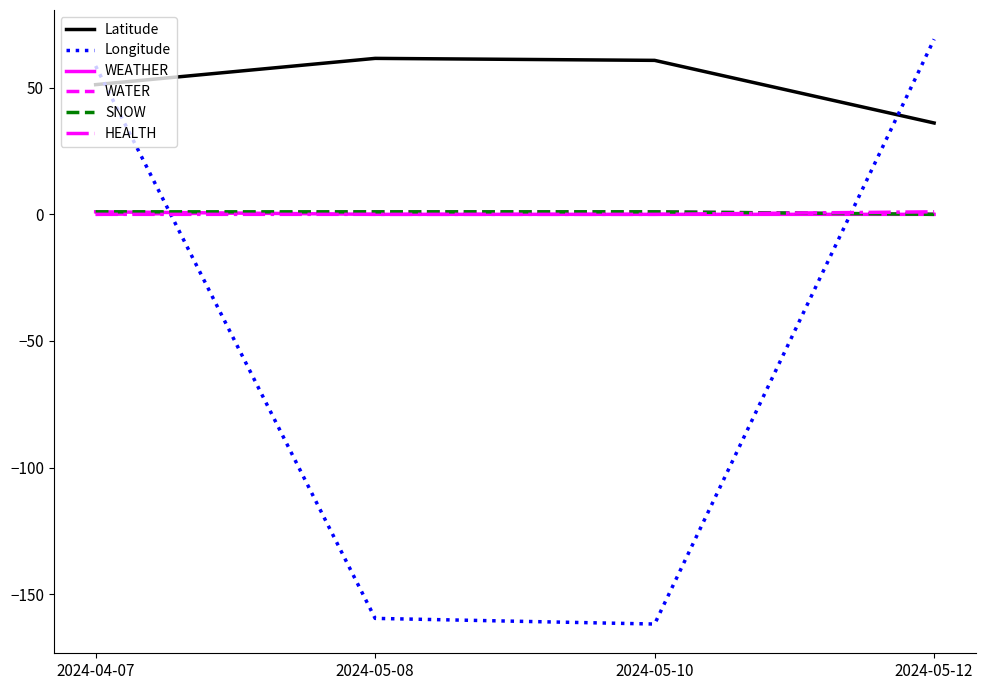

What are all the series names shown in the legend?

Latitude, Longitude, WEATHER, WATER, SNOW, HEALTH